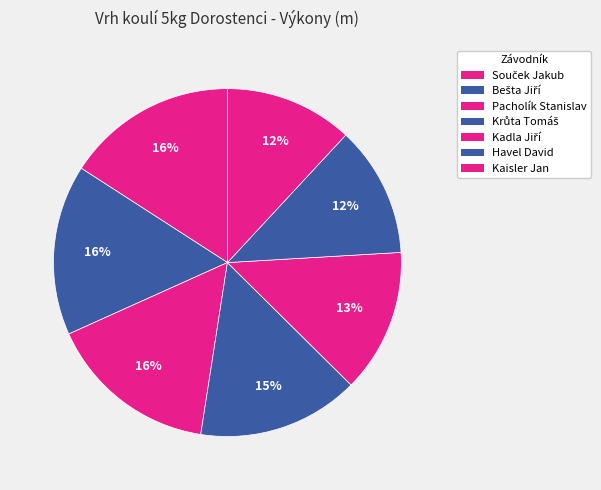

How many slices are in this pie chart?

7